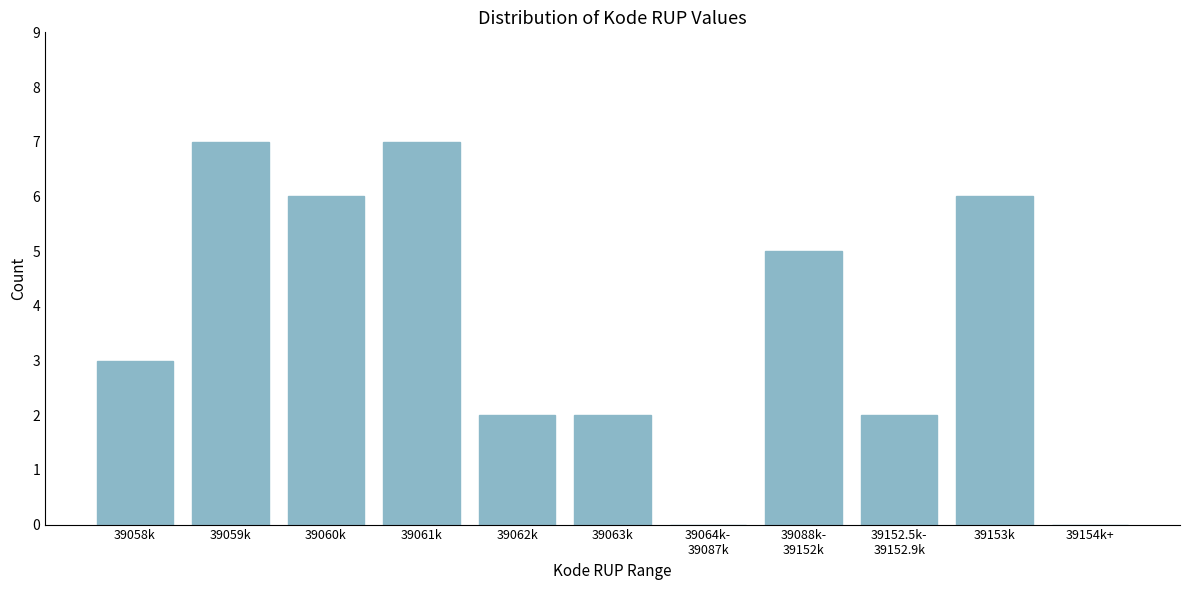

Approximately how many times larger is the value at 39063k compared to 39059k?

0.3